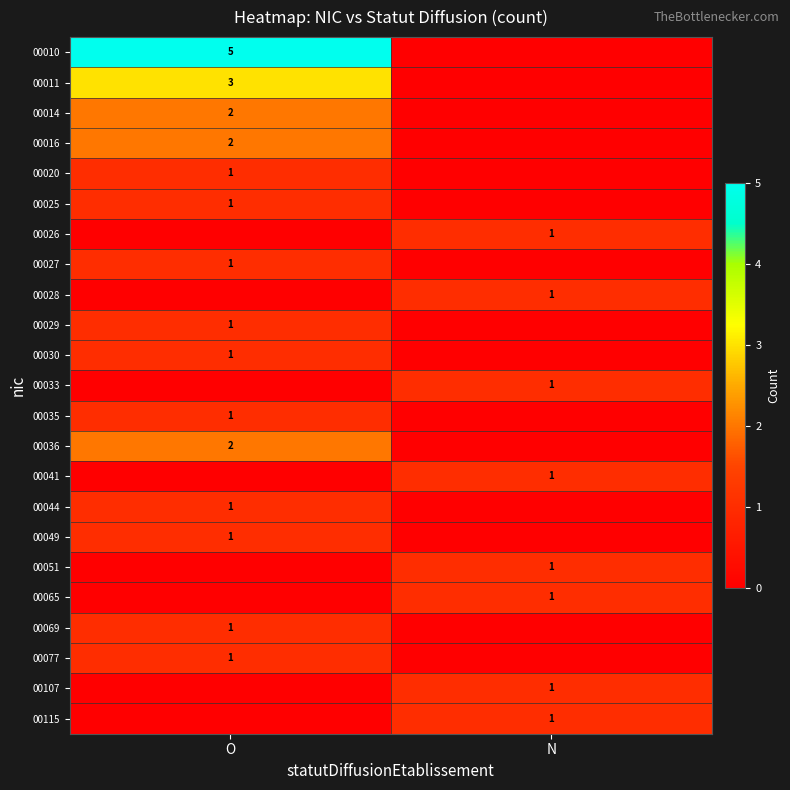

The value of 00044 at O is 1. True or false?

True